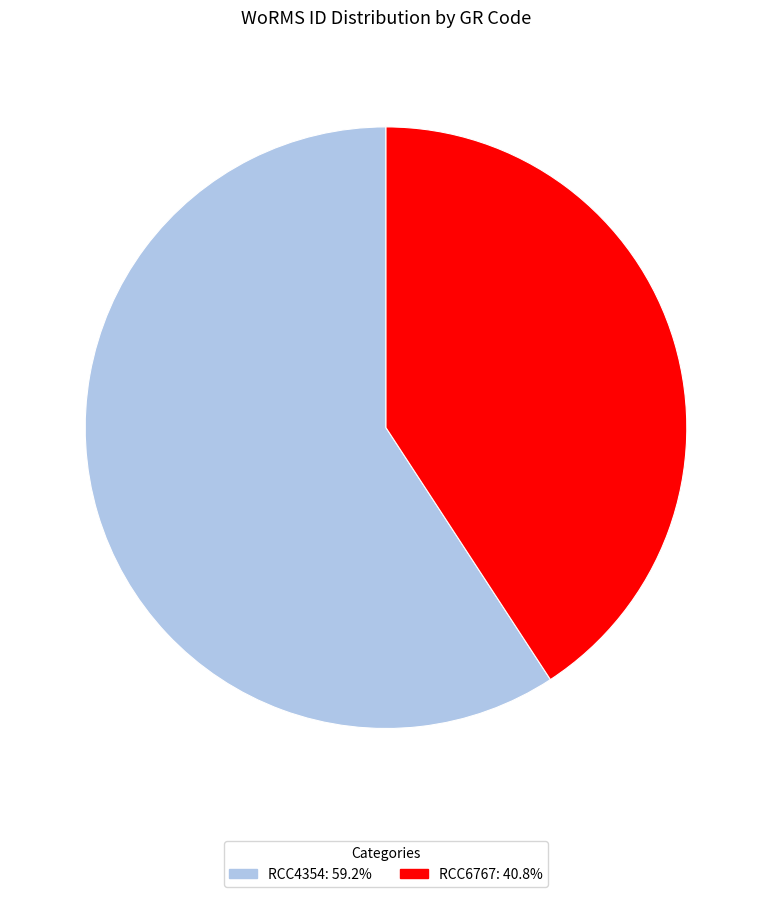

Approximately how many times larger is the value at RCC6767 compared to RCC4354?

0.7